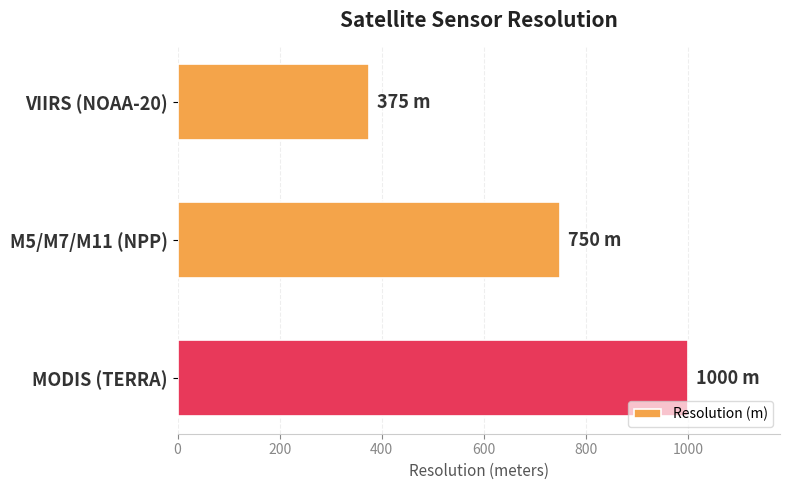

What is the difference between the maximum and minimum values?

625